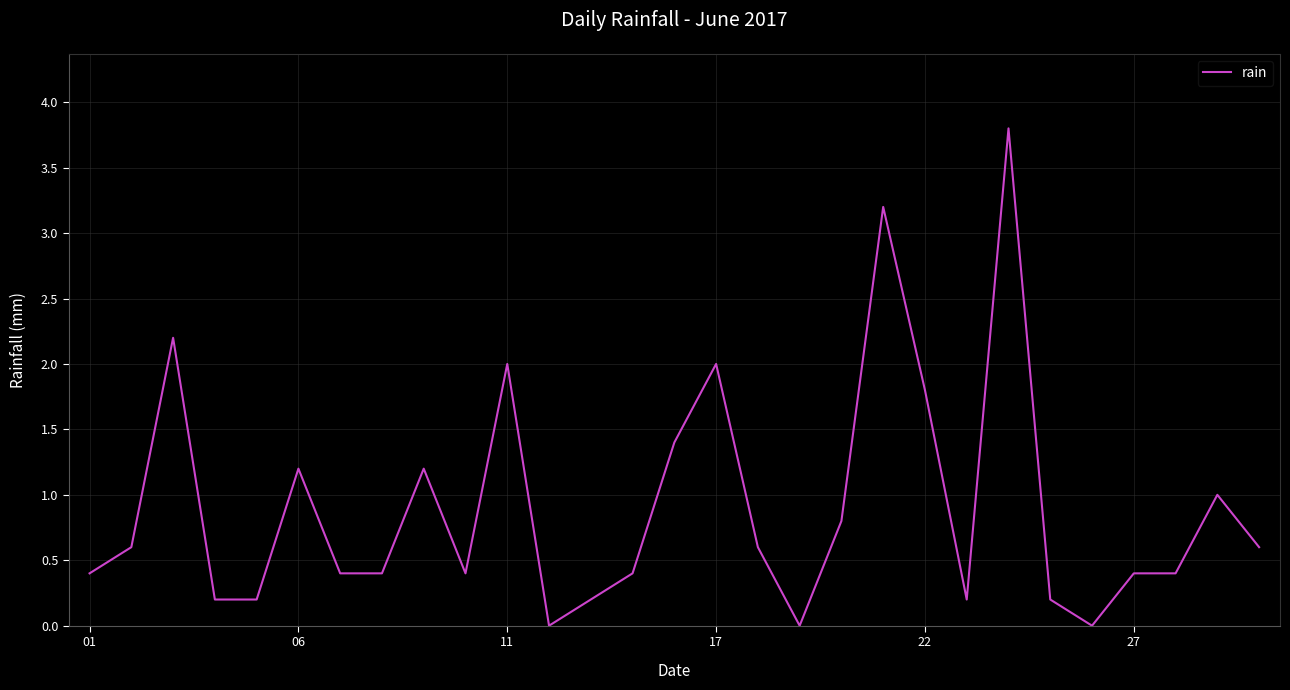

What is the greatest value displayed?

3.8